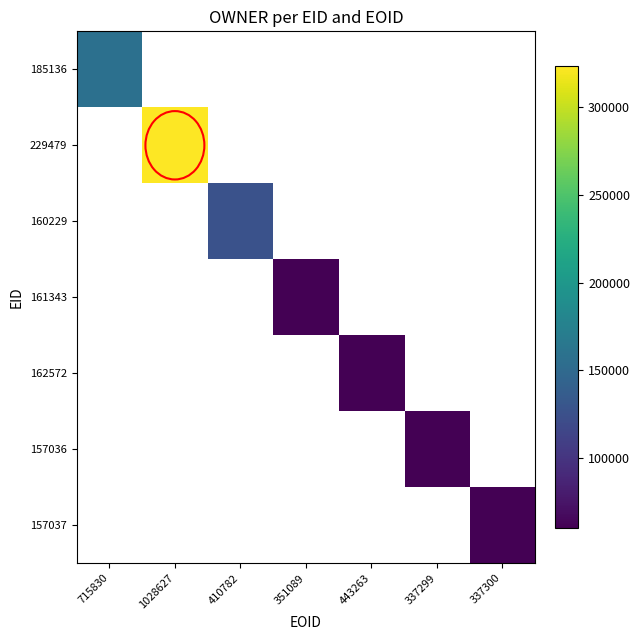

Between 351089 and 443263, which is larger?

443263